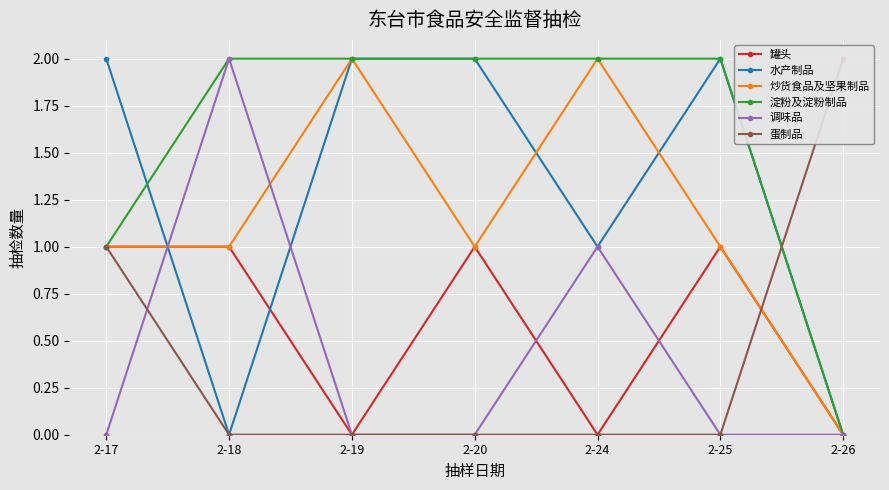

What is the sum of the 蛋制品 values at 2-18 and 2-17?

1